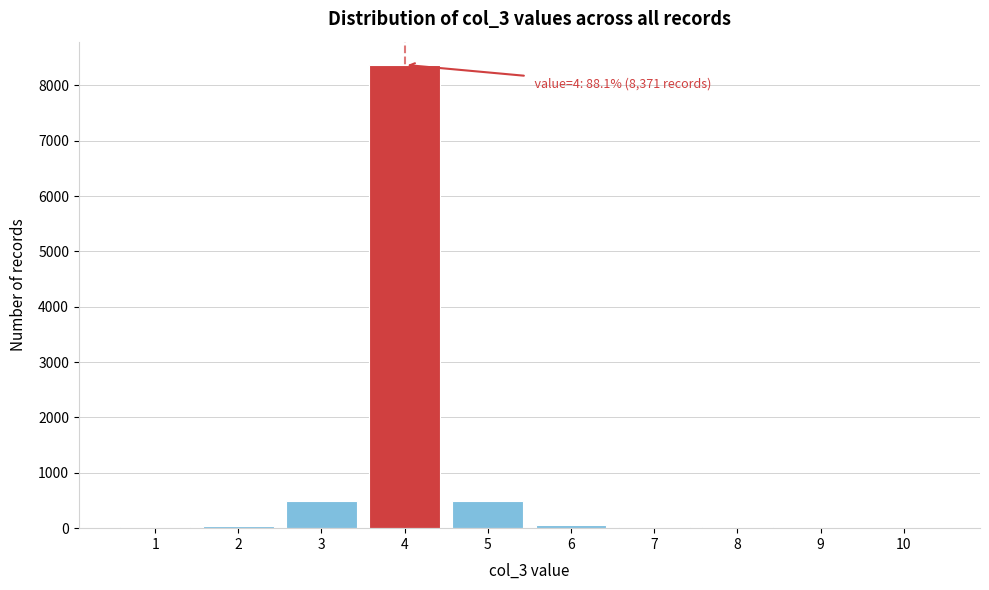

What is the sum of all values?

9504